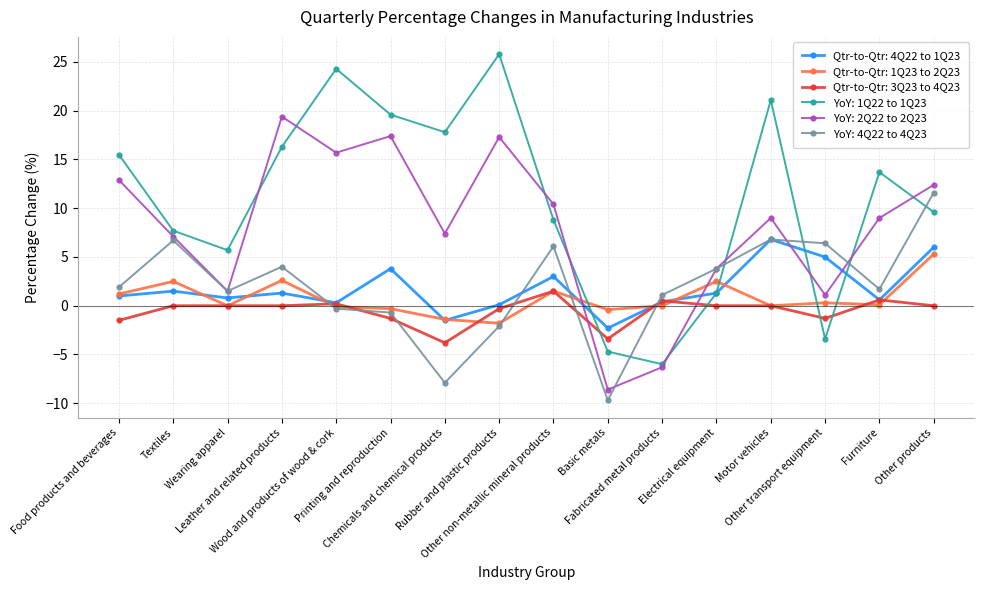

What is the lowest value of the YoY: 1Q22 to 1Q23 series?

-6.0